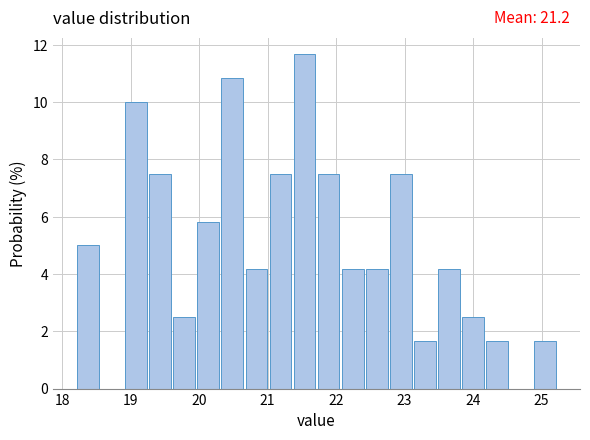

Around what value on the x-axis is the tallest bar? Give the approximate position of its centre, as read against the axis.

21.5